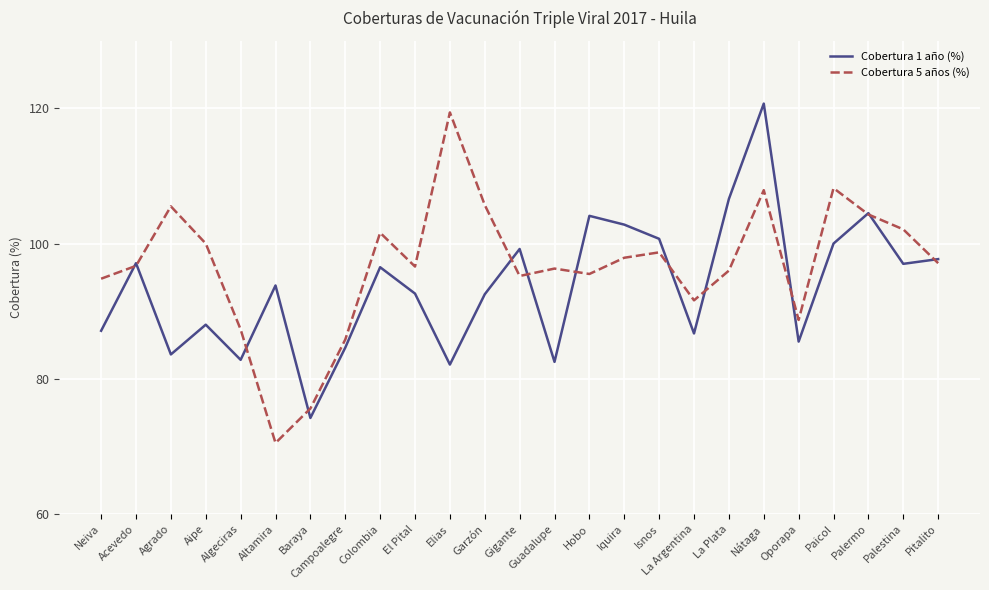

What is the spread (max minus min) of values at Acevedo?

0.4